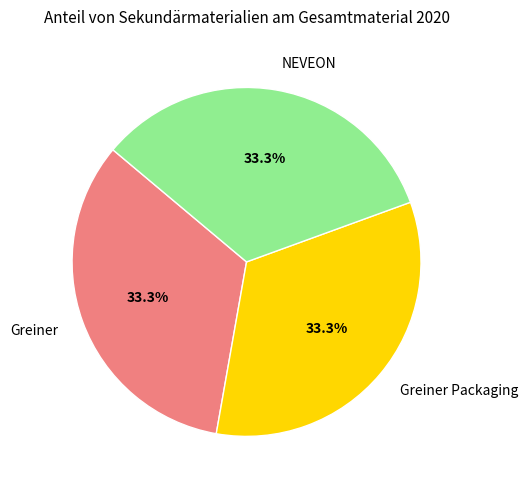

Is the sum of Greiner and Greiner Packaging greater than half?

Yes